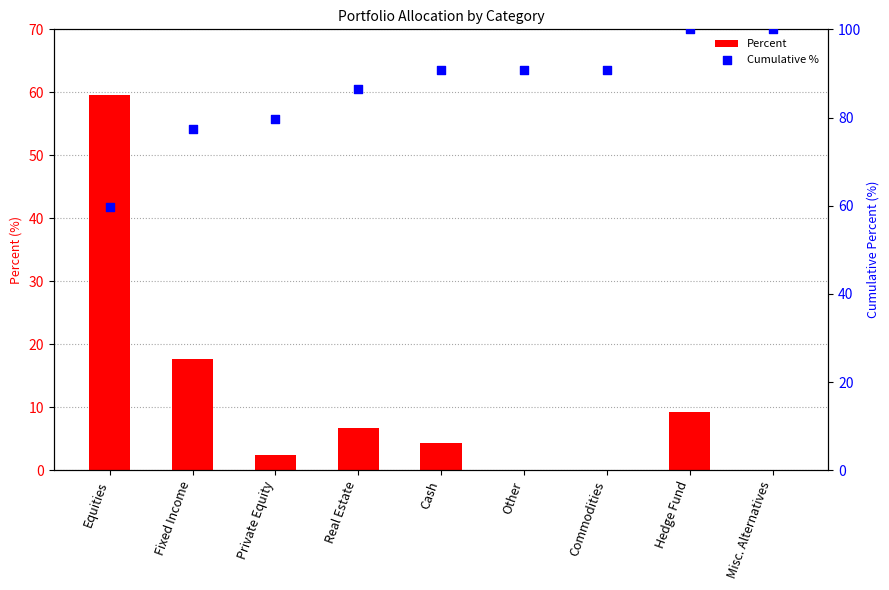

At how many categories does at least one series exceed 64?

8